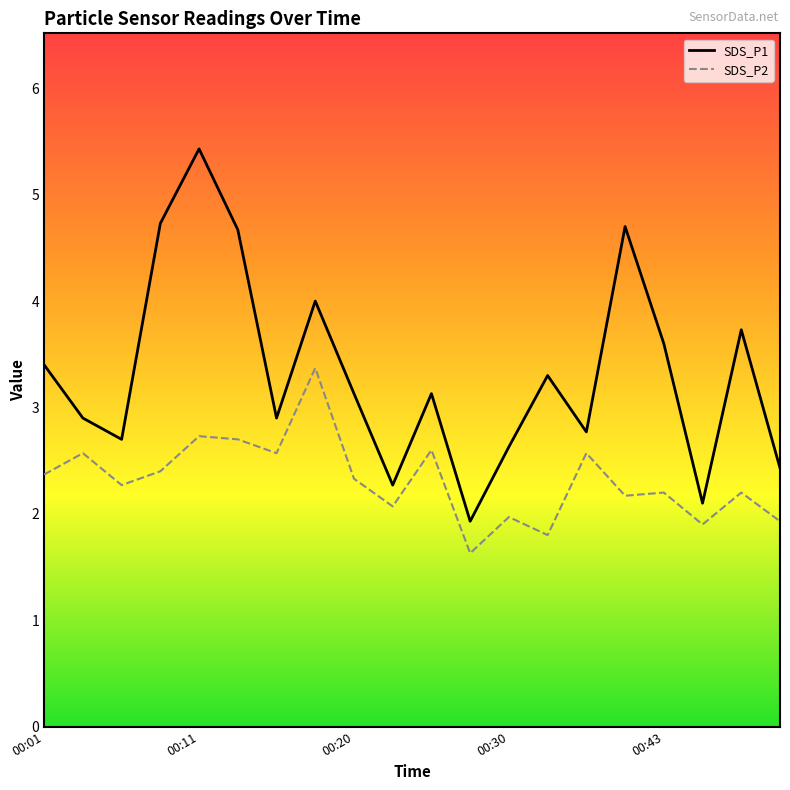

What is the difference between the maximum and minimum values in the SDS_P1 series?

3.5